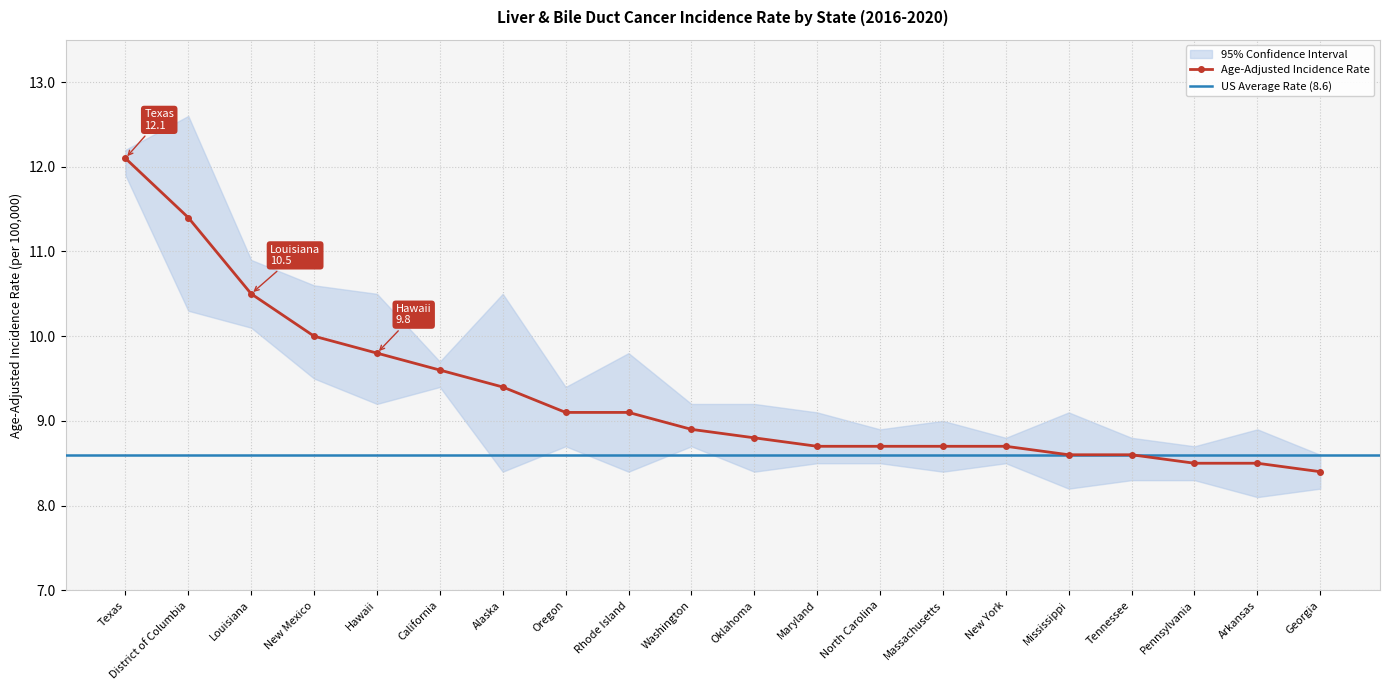

The value of Upper 95% CI at Washington is 5.4. True or false?

False